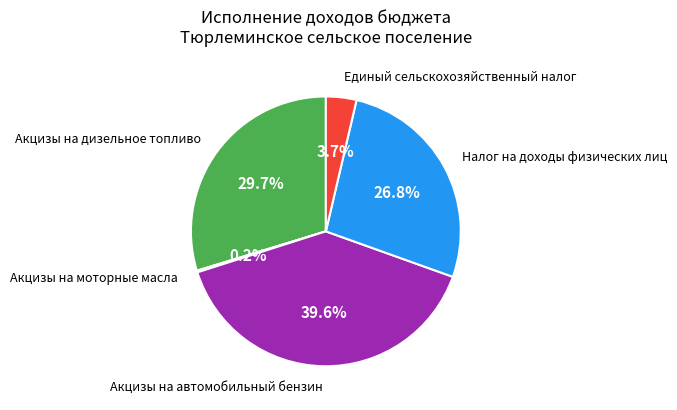

What percentage is the Налог на доходы физических лиц slice, to the nearest percent?

27%